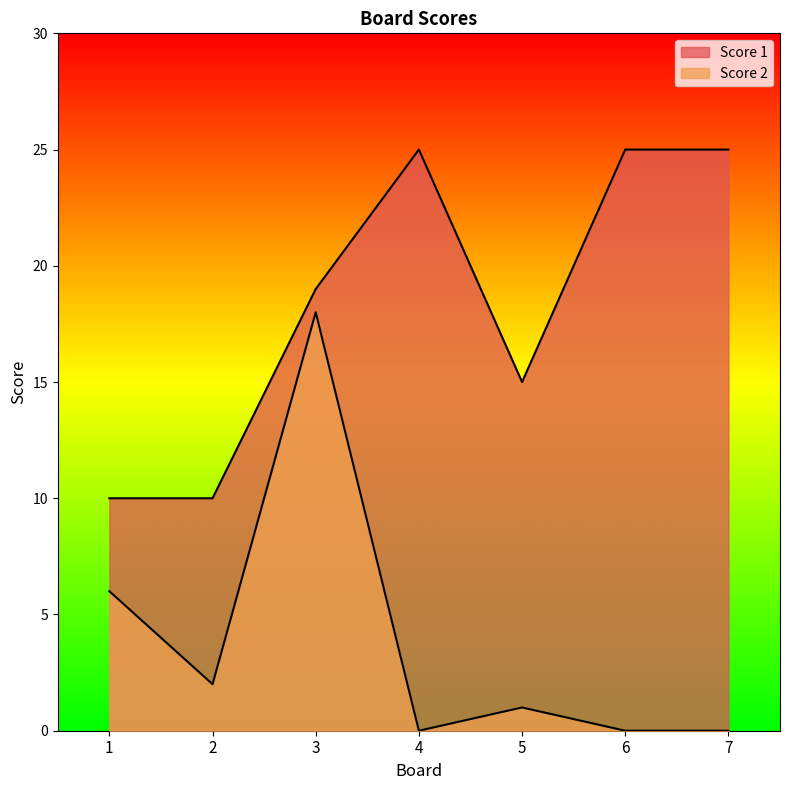

True or false: Score 1 and Score 2 intersect in this chart.

False